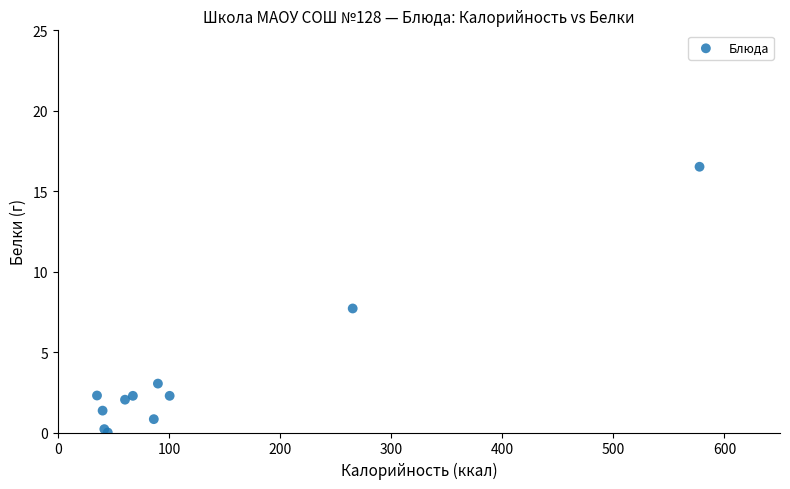

What Y value in the scatter plot is closest to 8?

7.7